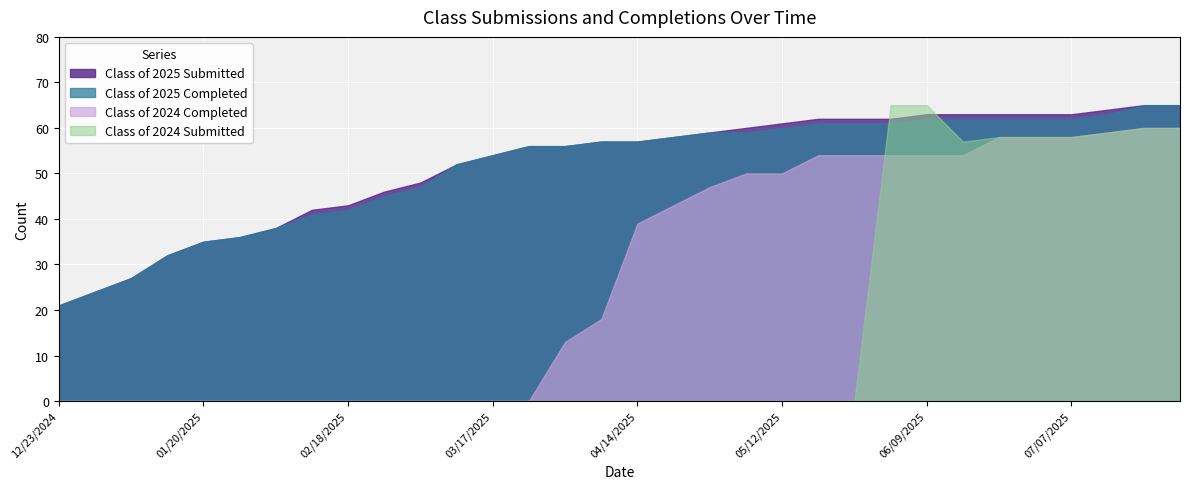

What is the value of the Class of 2025 Submitted point at the 30th from the left?

64